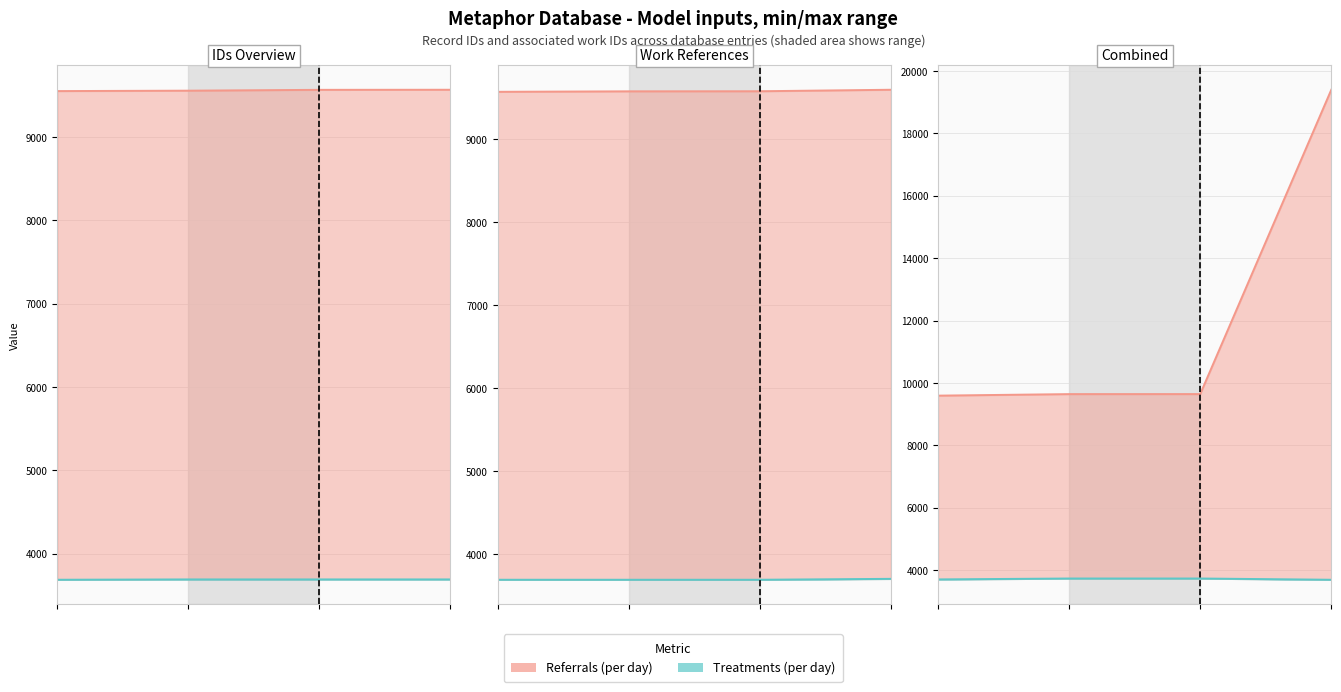

True or false: Treatments (per day) has more than 2 points higher than both neighbors.

False